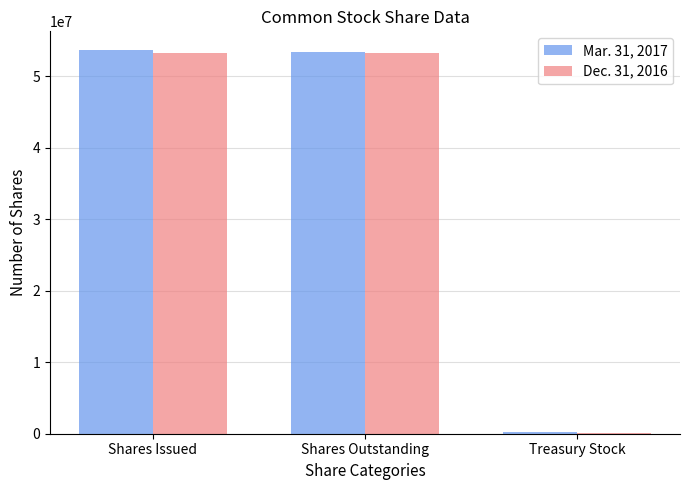

What is the total value across all series at Shares Outstanding?

106677750